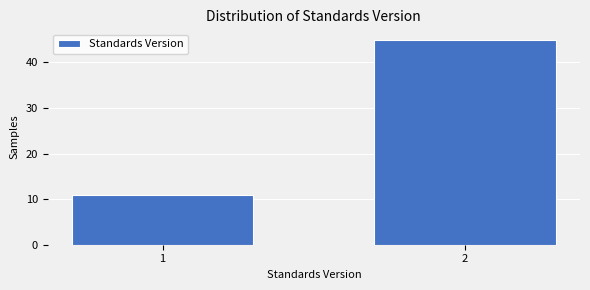

Reading left to right, transcribe all the data shown in this chart.

1=11	2=45